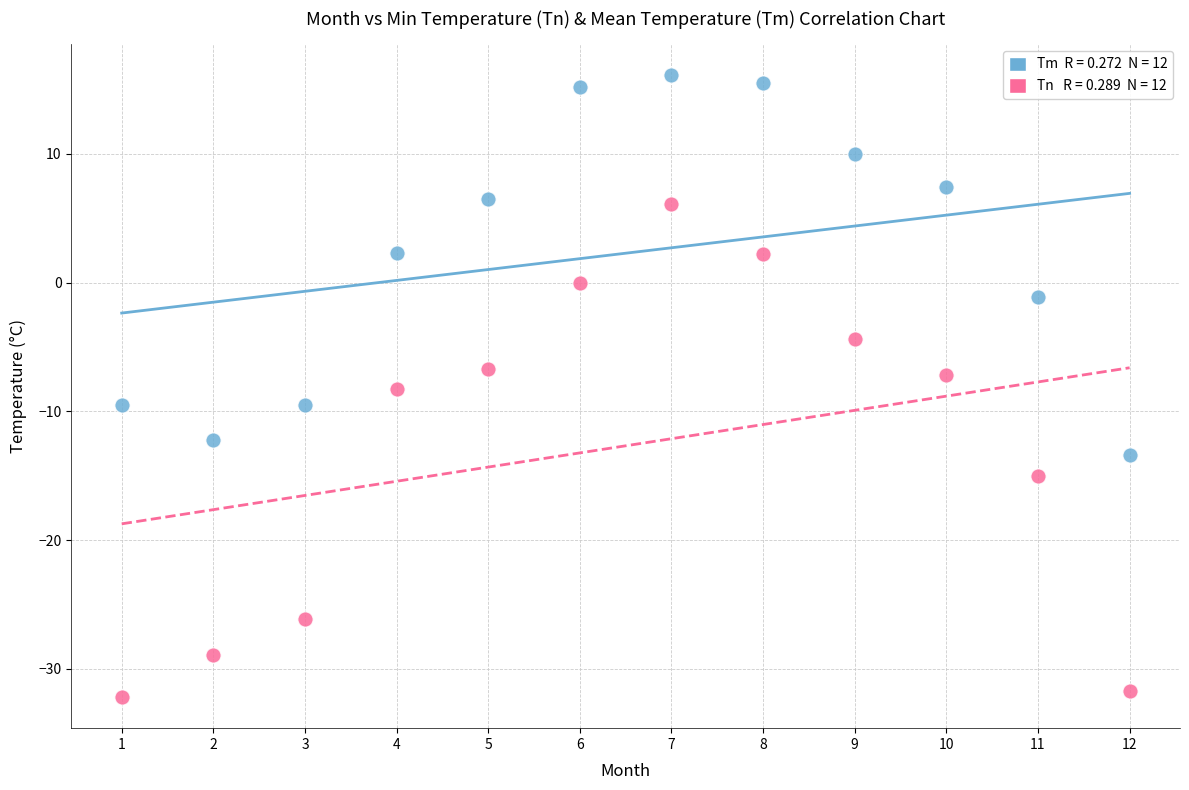

Across all data points, what is the range of Y values (max minus min)?

48.3